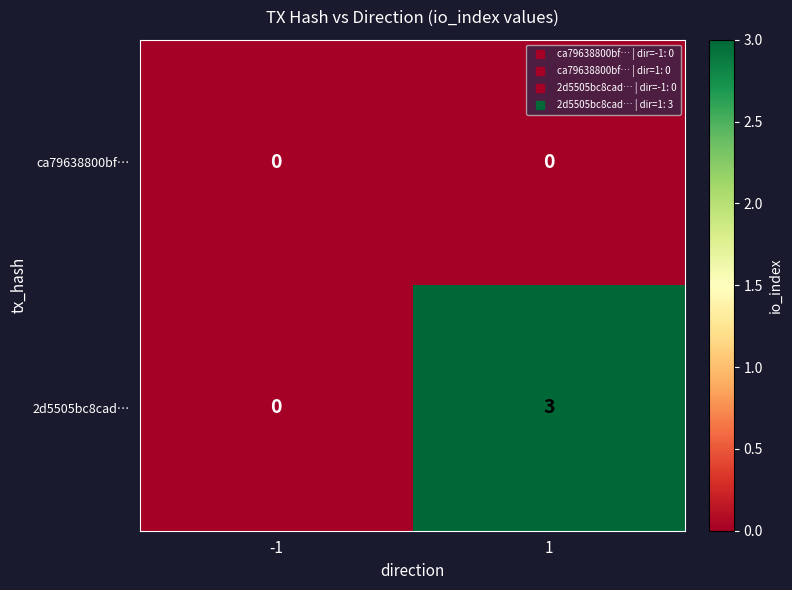

What is the highest value of the 2d5505bc8cad… series?

3